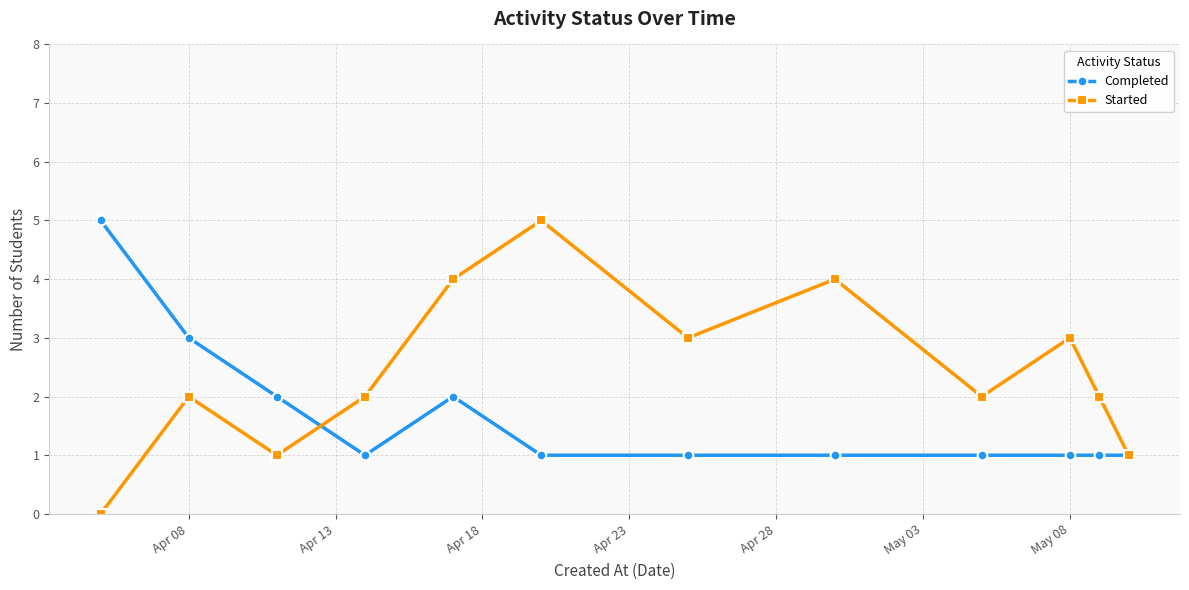

Rank the series by their average value, from lowest to highest.

Completed, Started